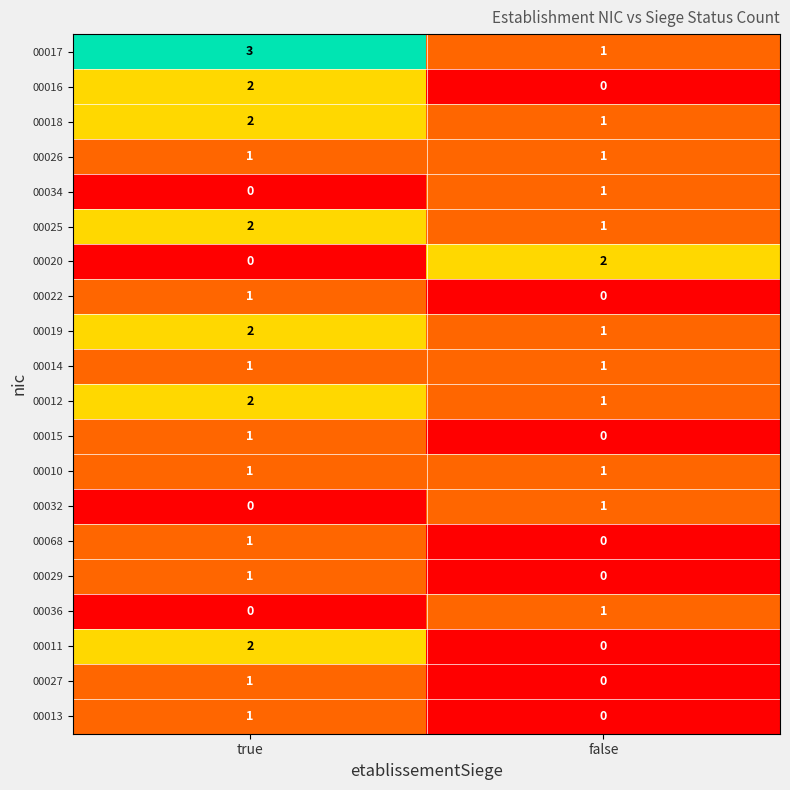

Which label corresponds to the largest value in the chart?

true